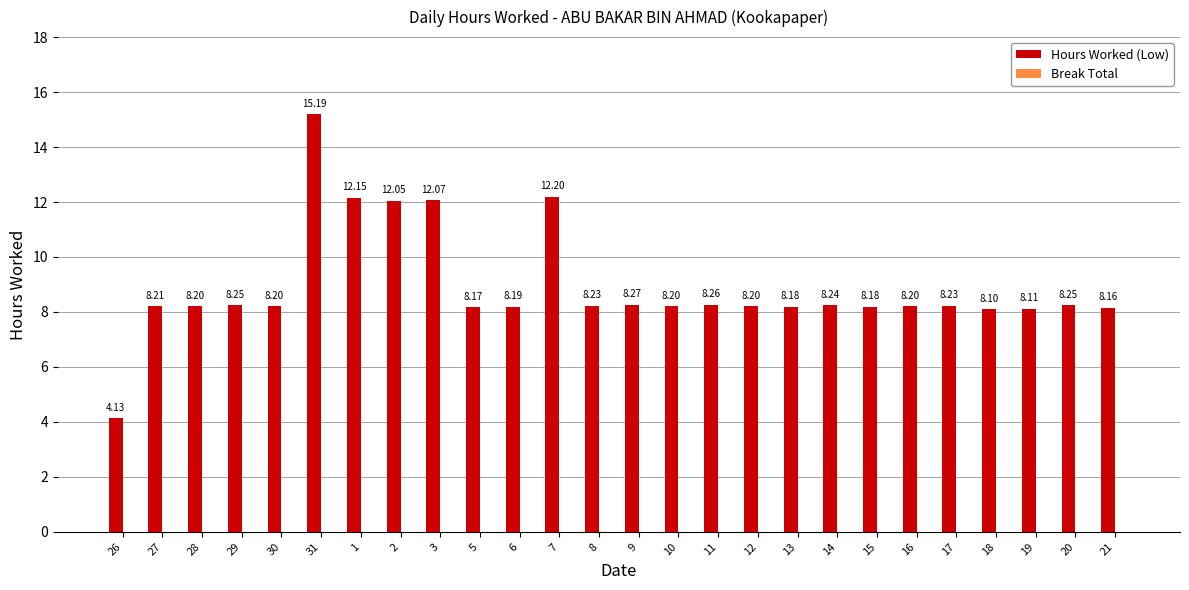

What is the label of the 5th bar from the left?

30